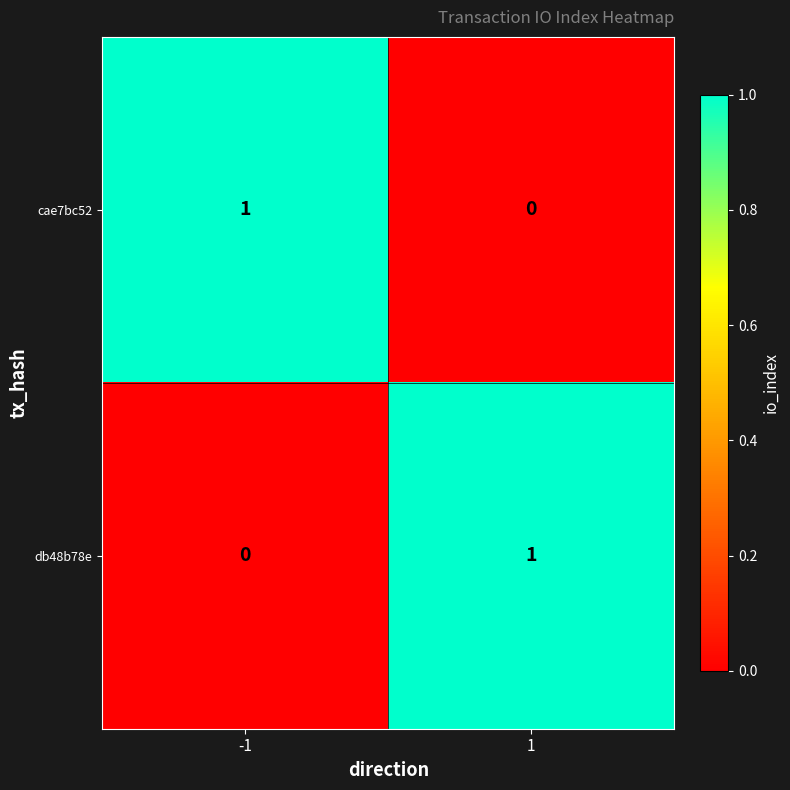

The value of cae7bc52 at 1 is 0. True or false?

True